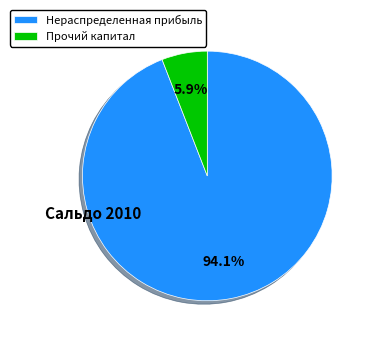

Does any single category account for the majority?

Yes